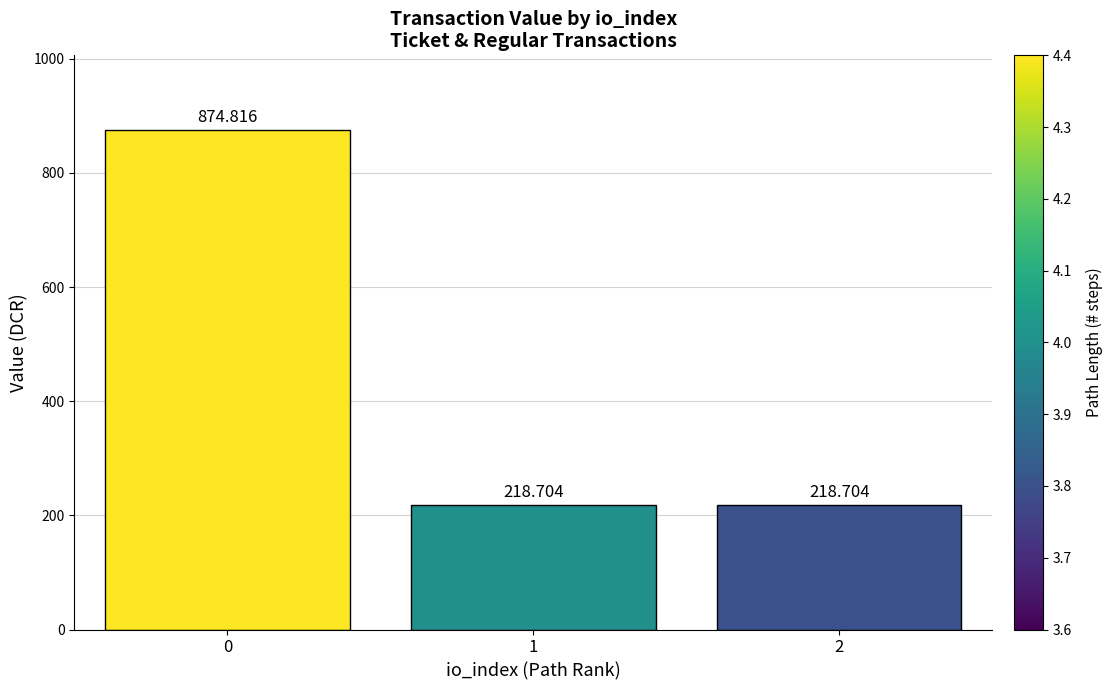

Are the bars horizontal?

No